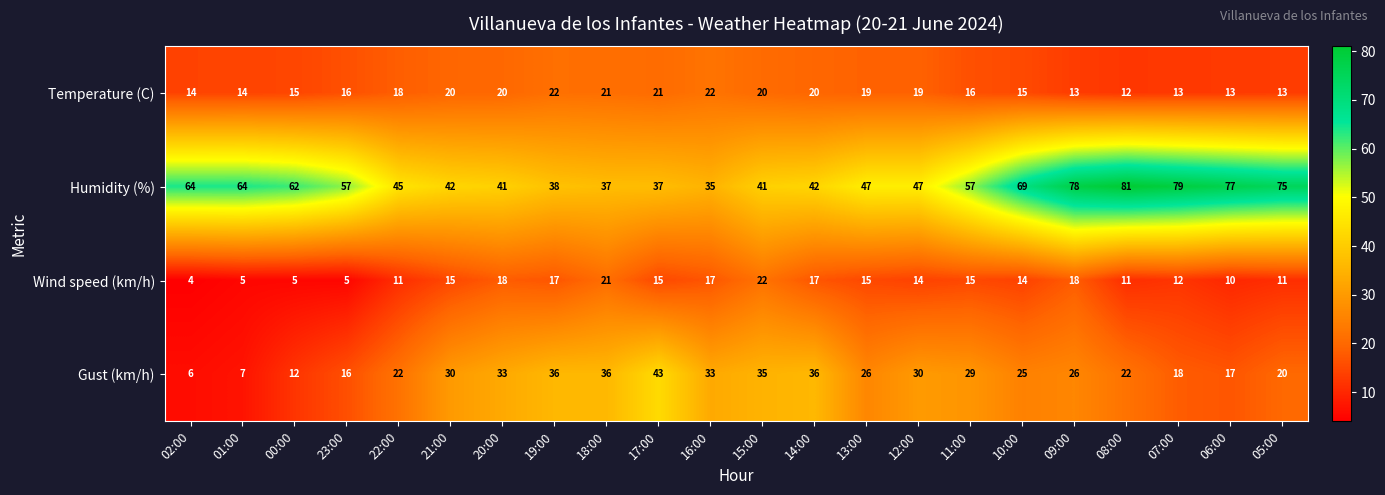

Which category has the highest value in the Gust (km/h) series?

17:00